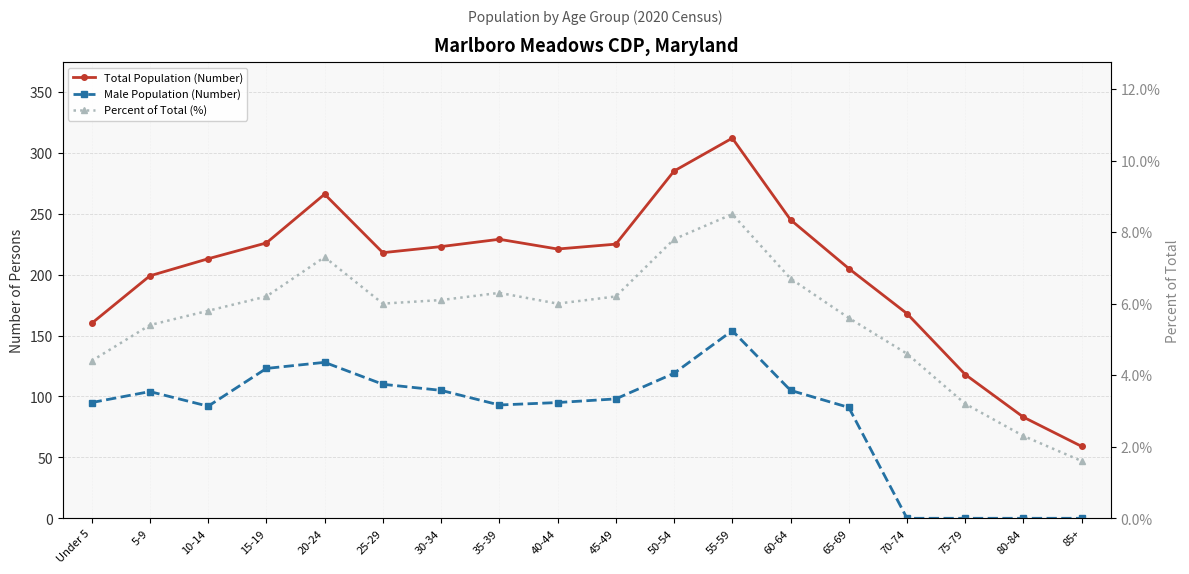

How many lines are shown in the chart?

3